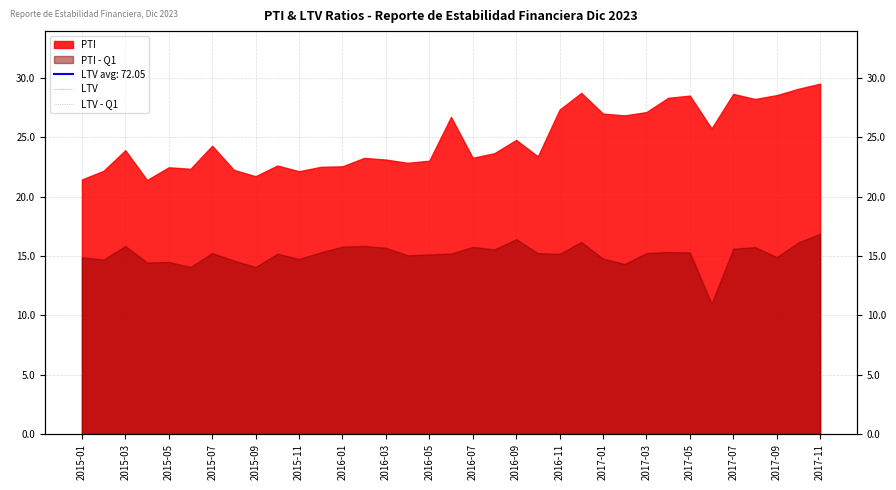

At which label does LTV - Q1 reach its peak?

2015-03